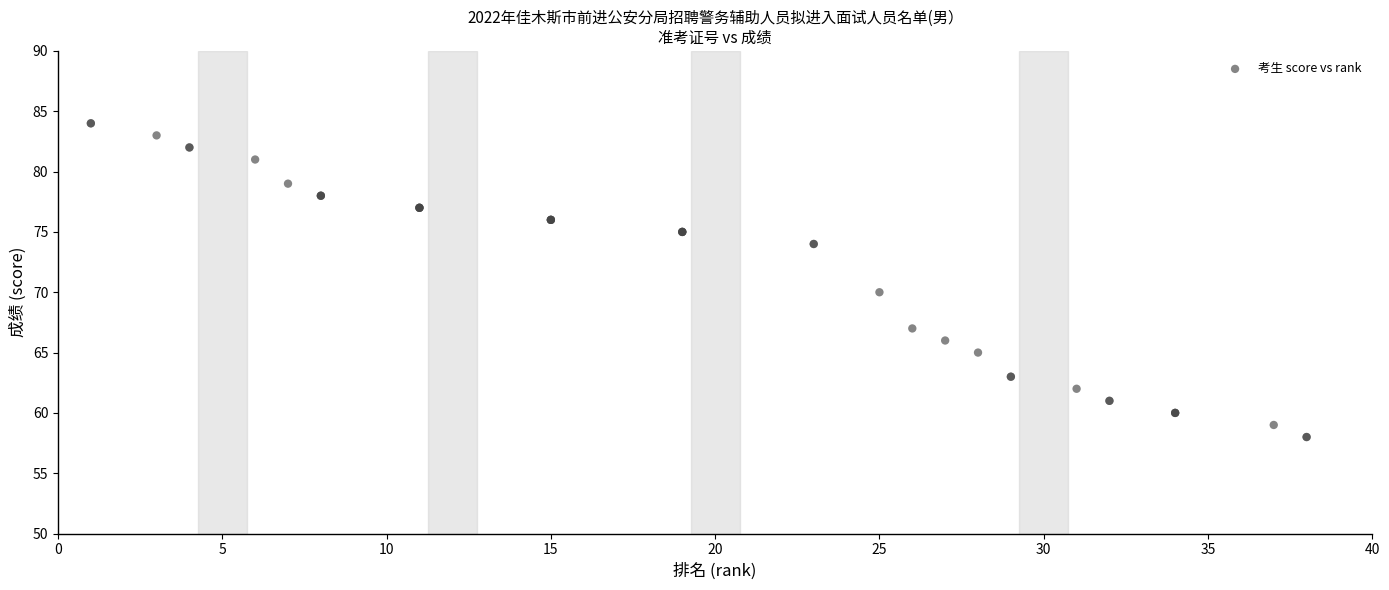

What Y value in the scatter plot is closest to 71?

70